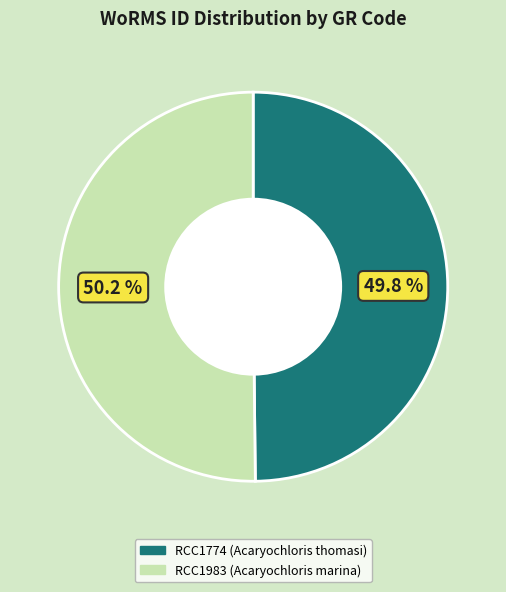

To the nearest percent, what portion does RCC1774 (Acaryochloris thomasi) represent?

50%